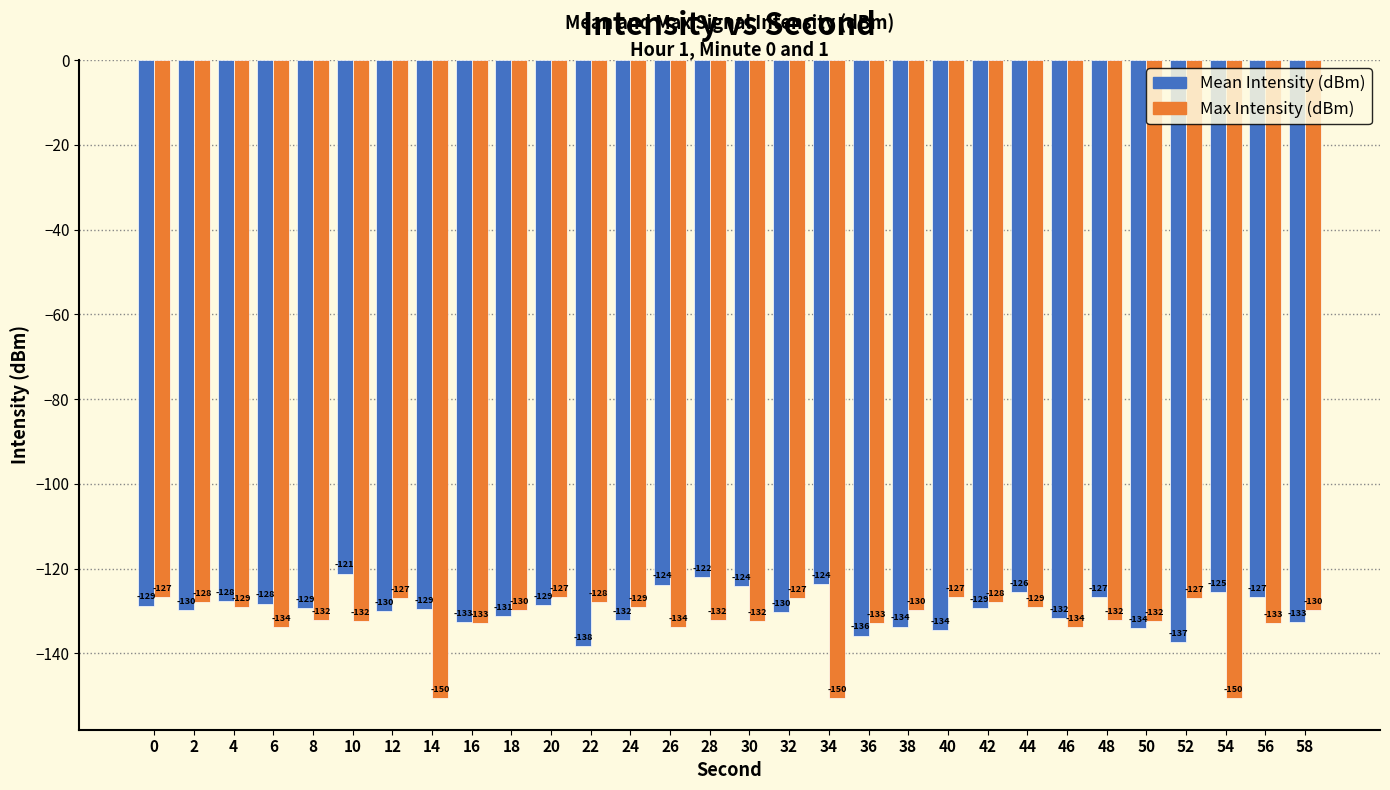

Which series has the largest total across all categories?

Mean Intensity (dBm)